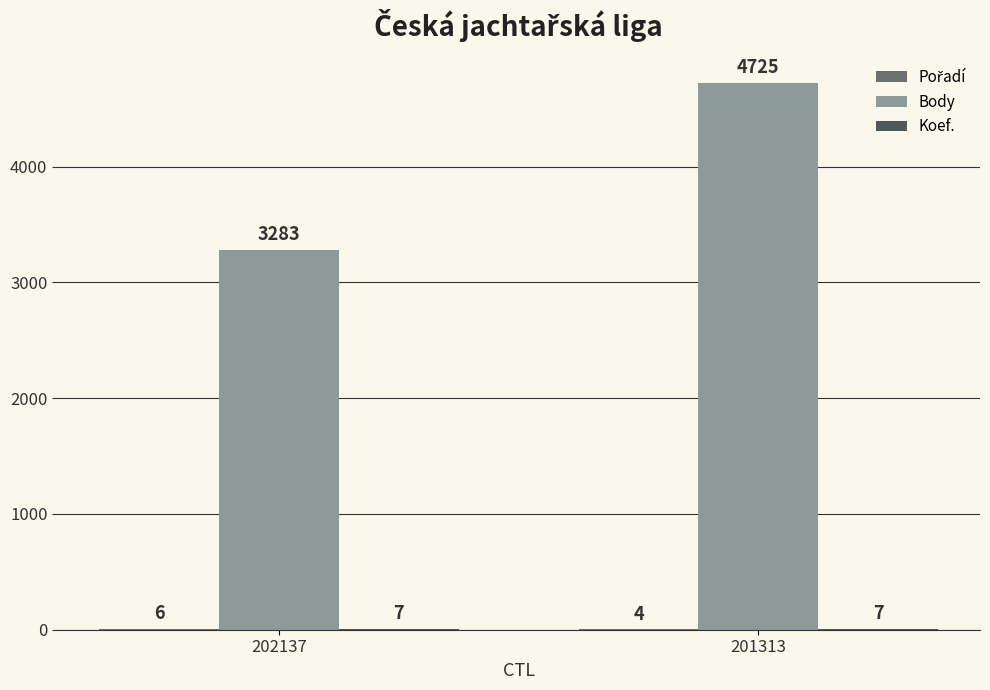

The Body series shows 3283 at 202137. True or false?

True